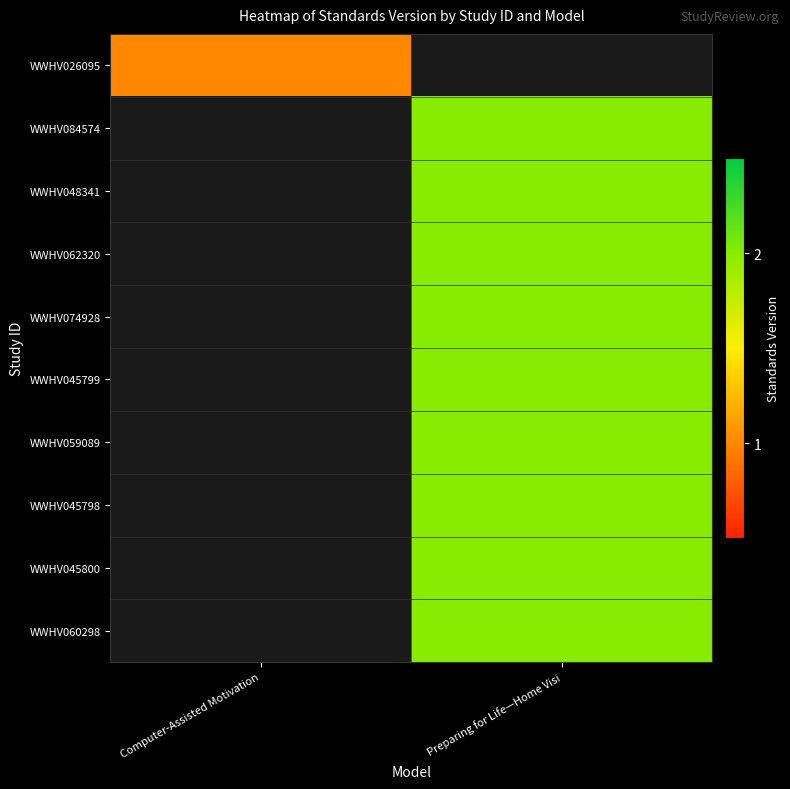

Between Computer-Assisted Motivation and Preparing for Life—Home Visi, which is larger?

Computer-Assisted Motivation